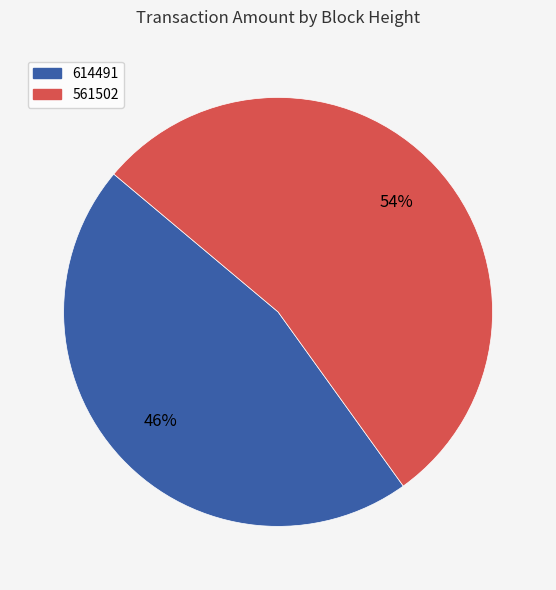

To the nearest percent, what is the difference between the 561502 and 614491 slice percentages?

8%